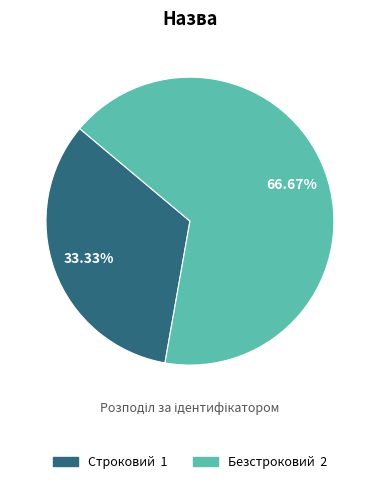

Combined, what portion of the pie is Строковий and Безстроковий?

100.0%